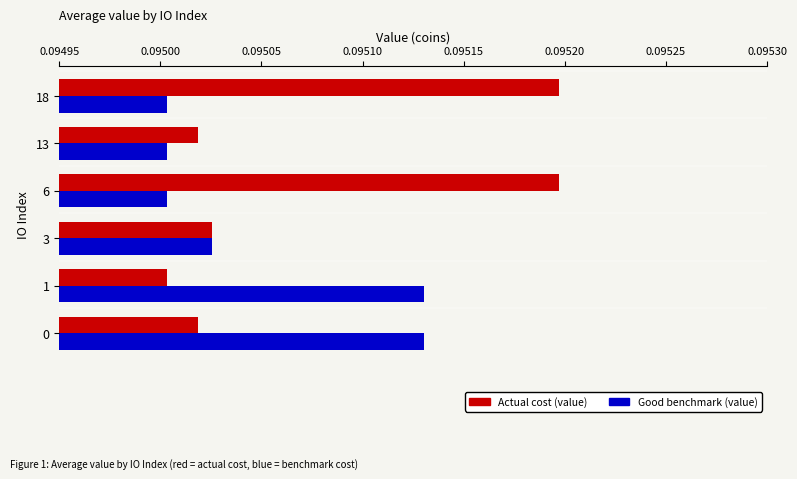

Which series has the largest total across all categories?

Actual cost (value)